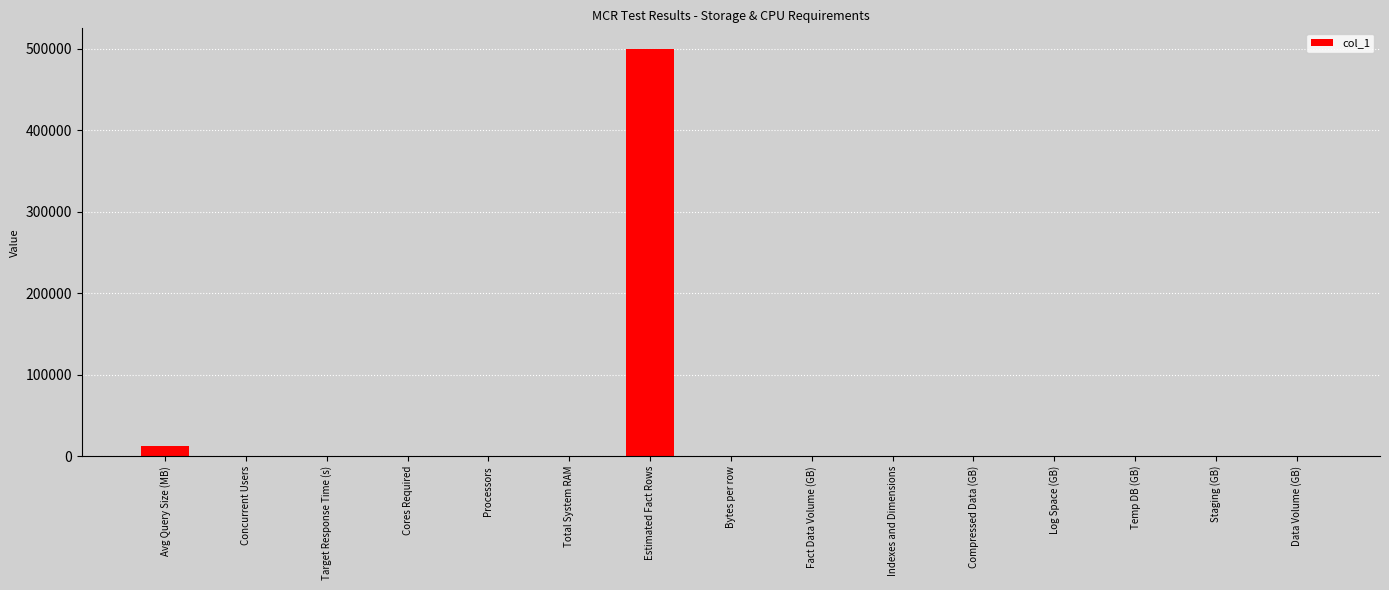

Approximately how many times larger is the value at Temp DB (GB) compared to Cores Required?

6.8